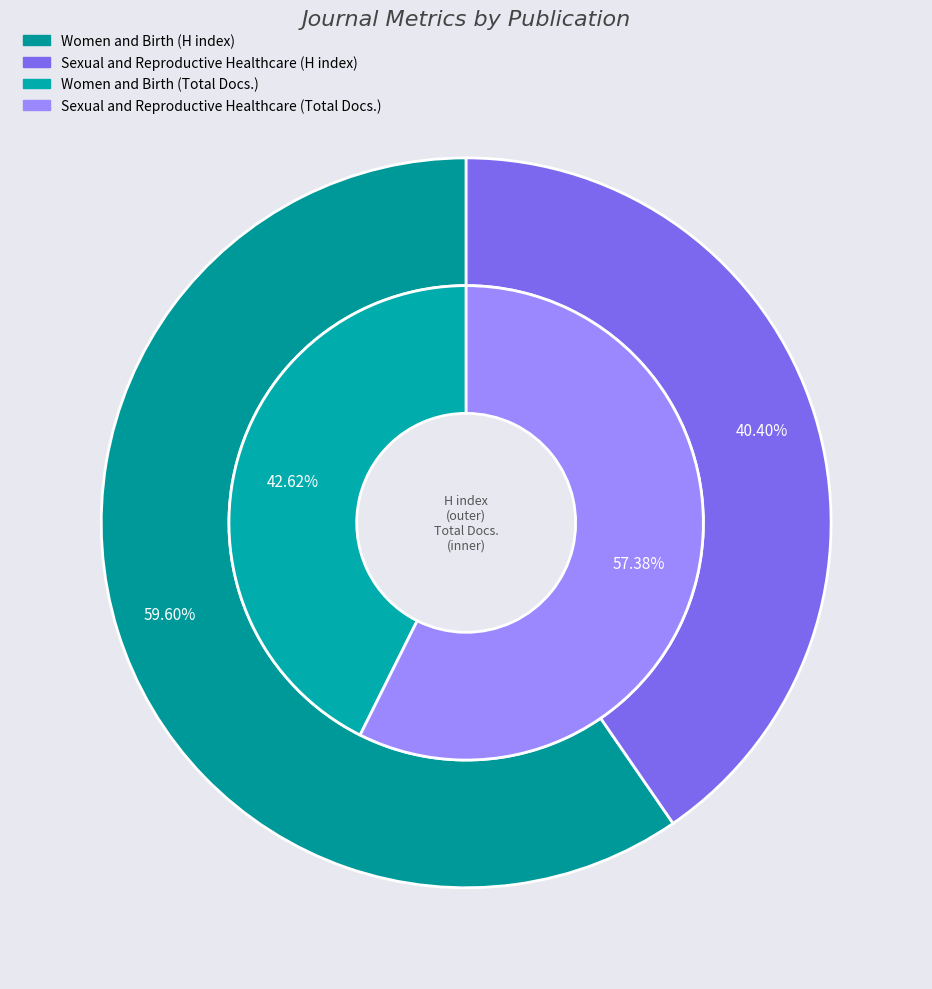

Between Women and Birth and Sexual and Reproductive Healthcare, which series saw the biggest shift?

H index